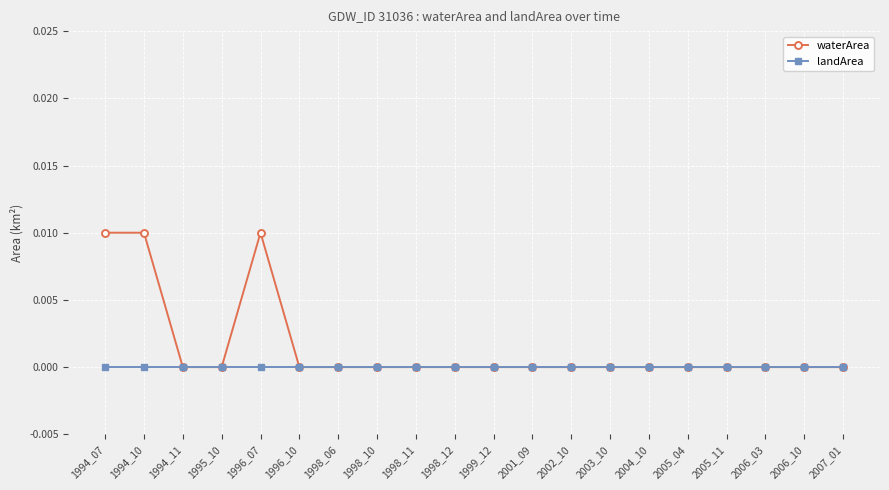

The landArea series shows 0.0 at 2002_10. True or false?

True